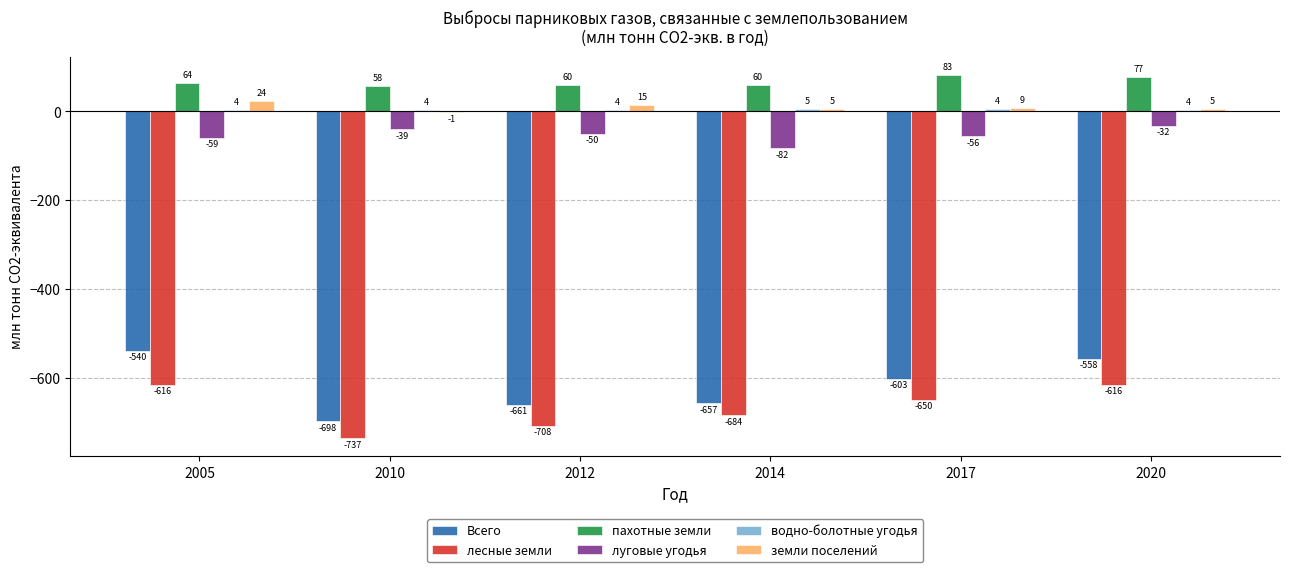

Count the number of categories in the chart.

6